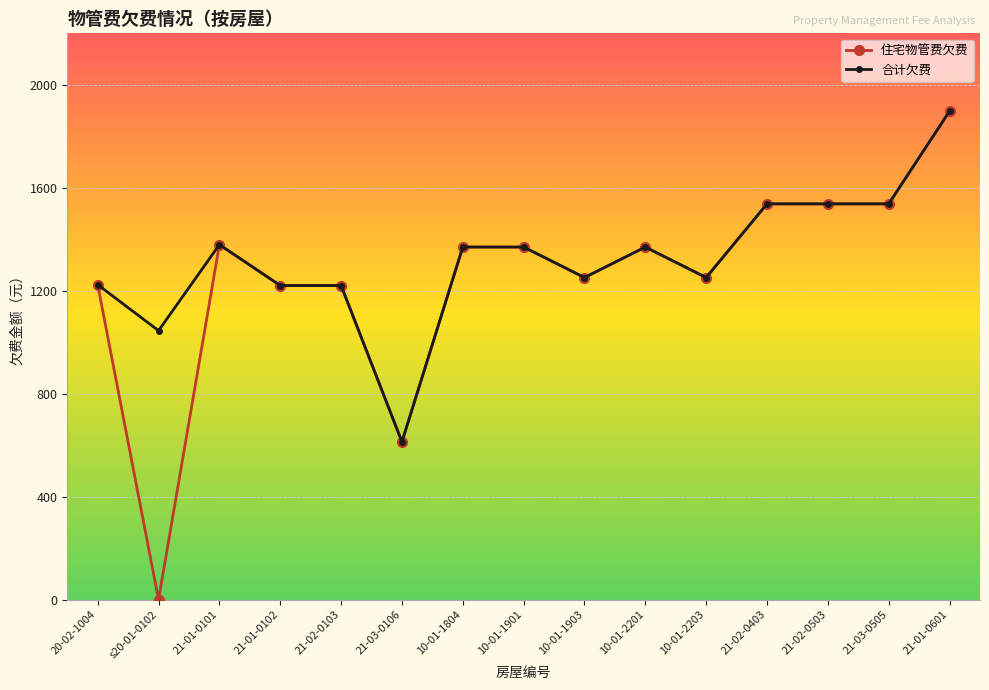

Does the chart have visible grid lines?

Yes